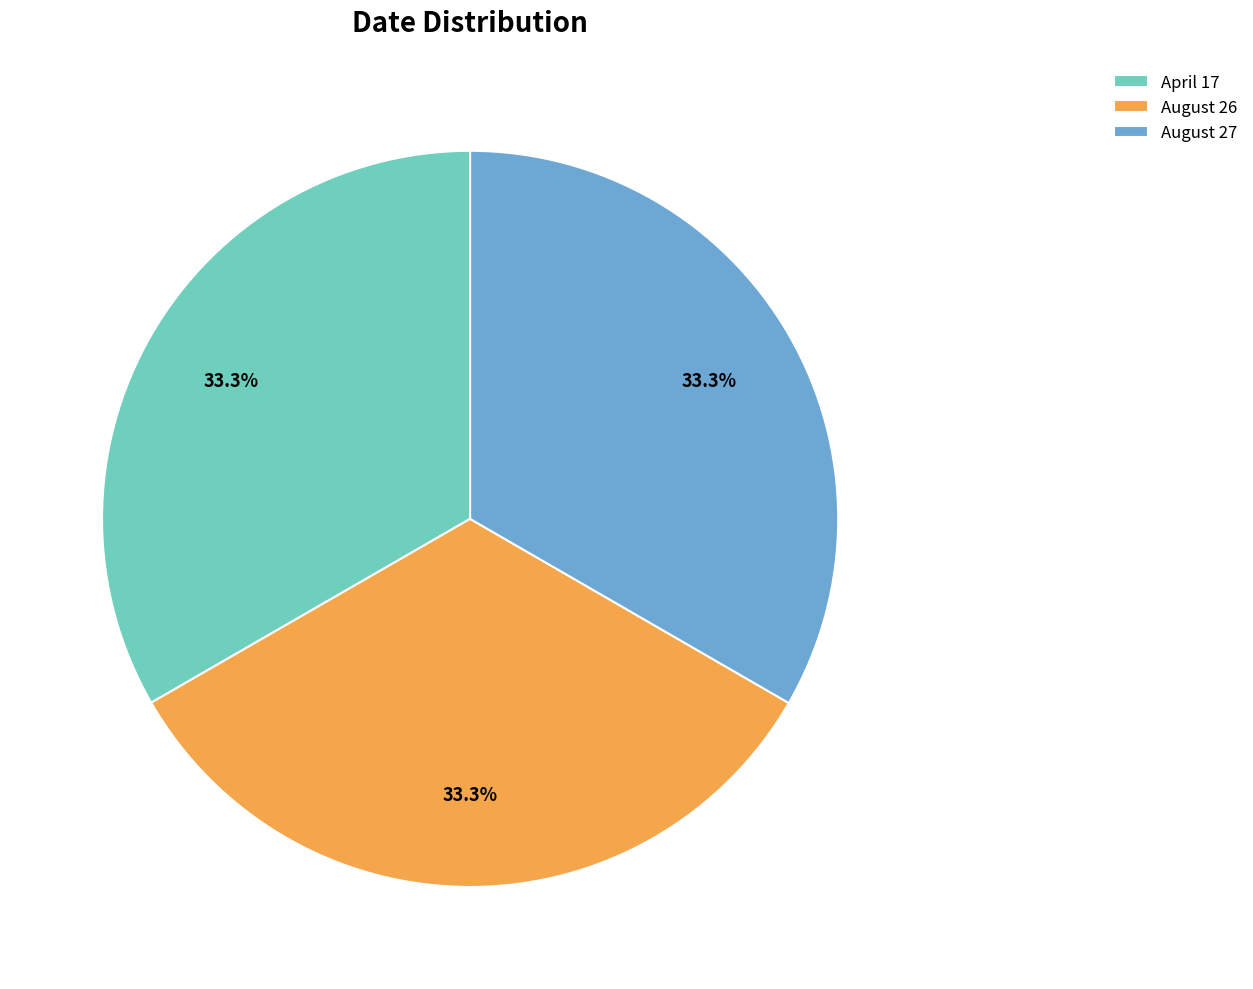

To the nearest percent, what portion does April 17 represent?

33%